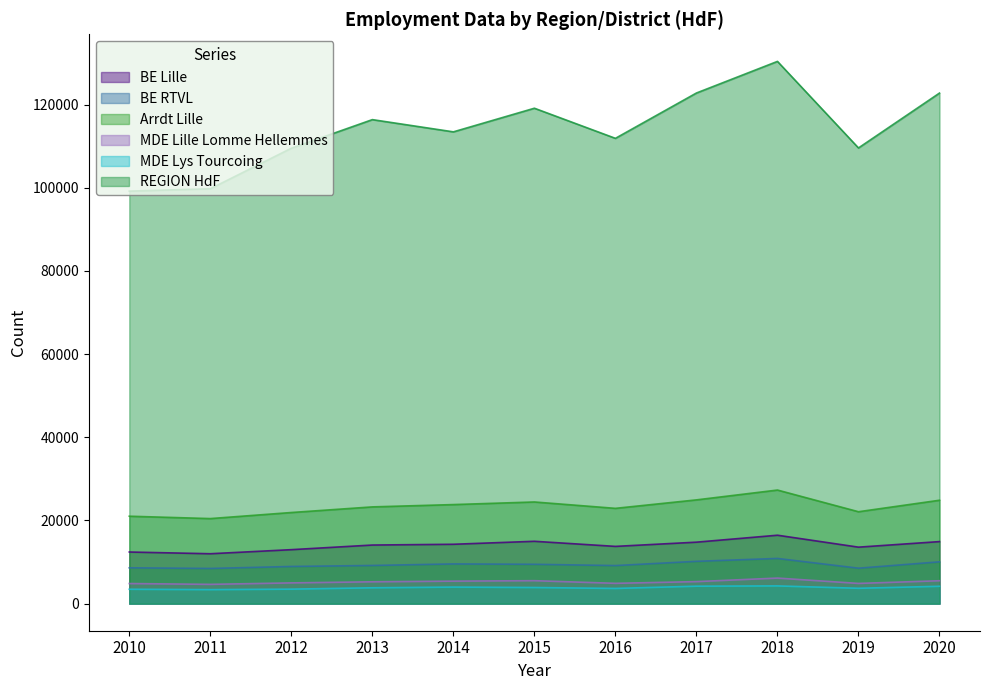

Reading left to right, extract all data points from this chart.

BE Lille: 12407	11993	12972	14085	14269	14986	13760	14775	16445	13576	14912
BE RTVL: 8609	8452	8933	9171	9544	9454	9147	10167	10862	8517	10046
Arrdt Lille: 21016	20445	21905	23256	23813	24440	22907	24942	27307	22093	24856
MDE Lille Lomme Hellemmes: 4828	4630	4982	5246	5404	5513	4878	5290	6139	4856	5500
MDE Lys Tourcoing: 3455	3361	3481	3806	3974	3874	3646	4190	4256	3686	4168
REGION HdF: 99180	99750	109490	116370	113430	119110	111870	122770	130370	109557	122754